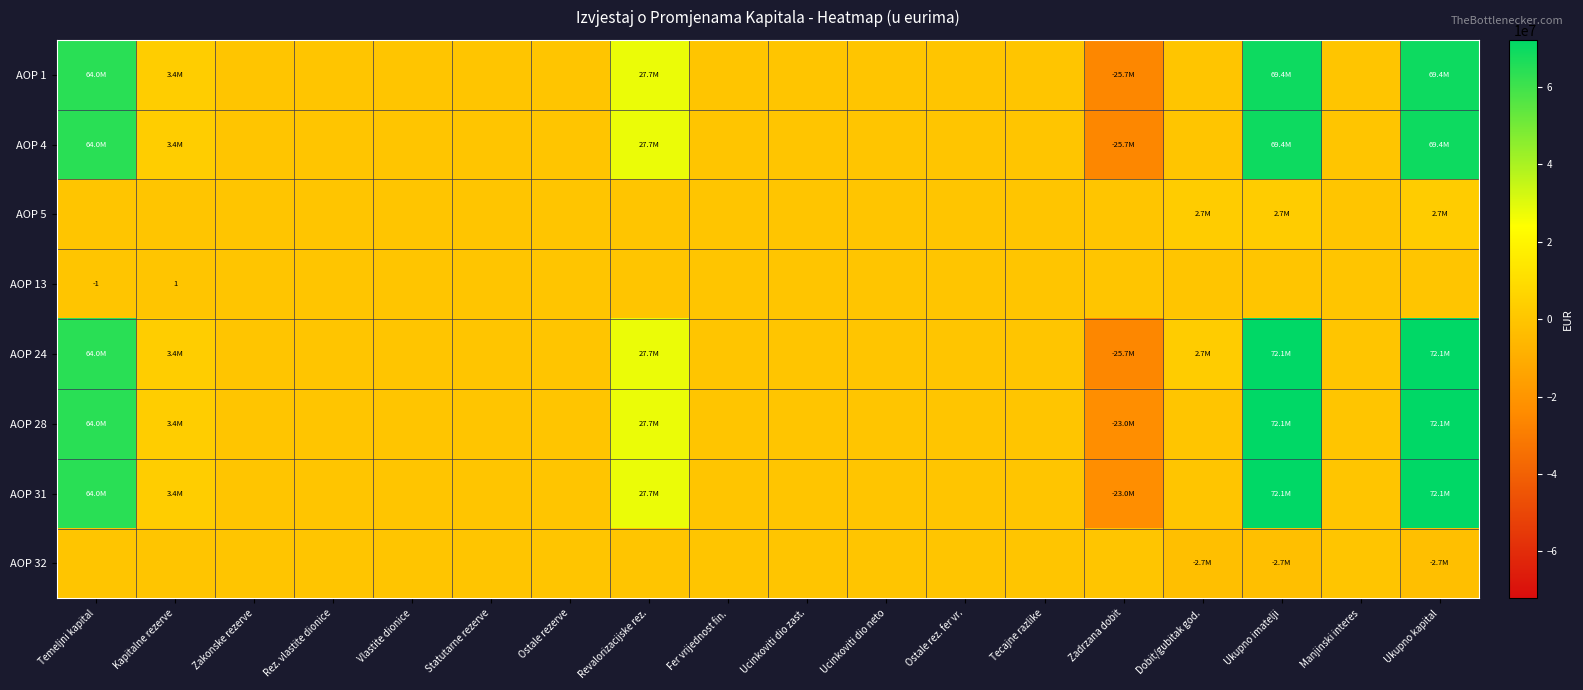

Which series has the widest spread of values?

AOP 24